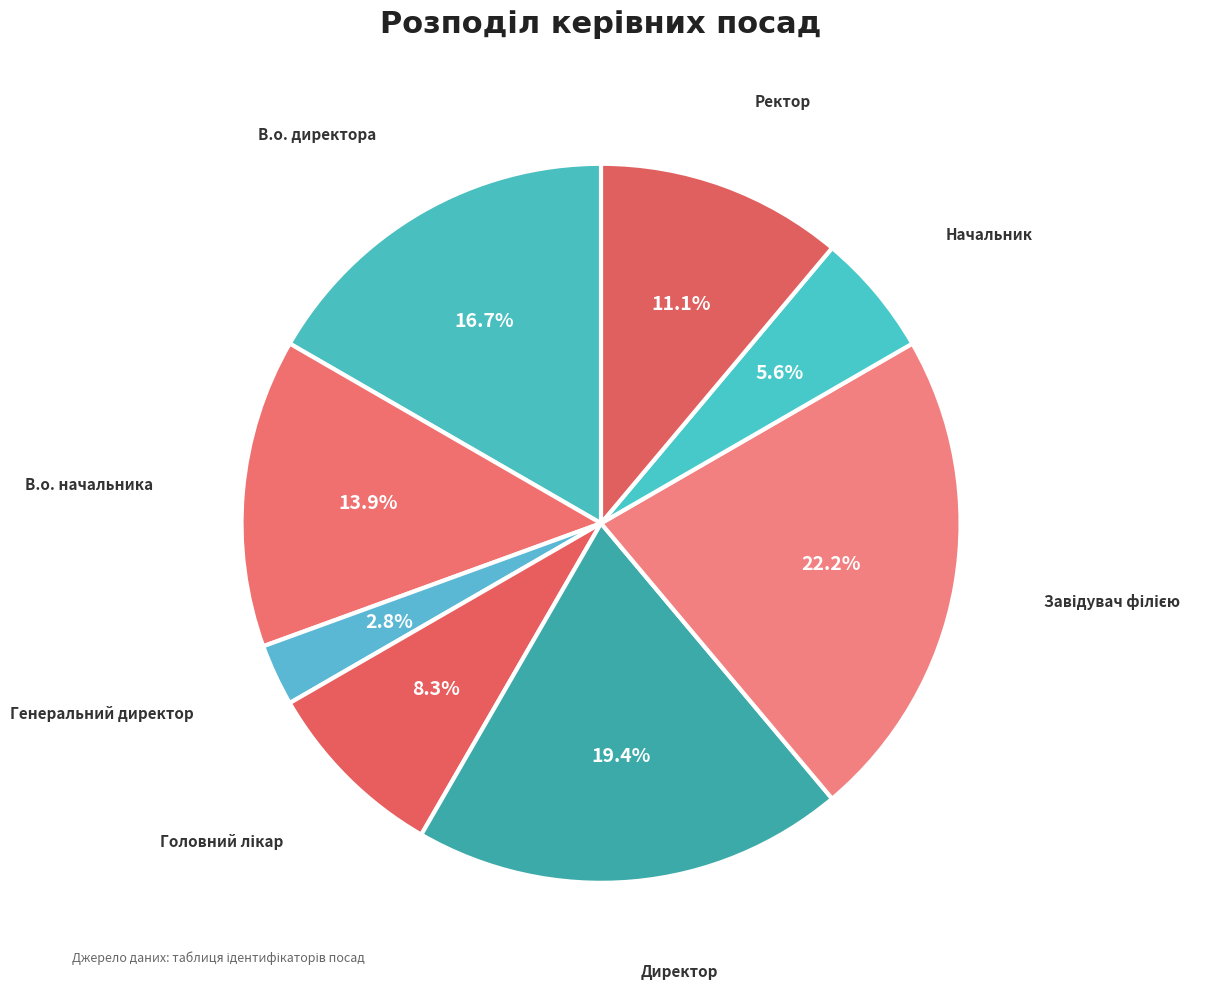

The В.о. директора slice represents 17% of the pie. True or false?

True